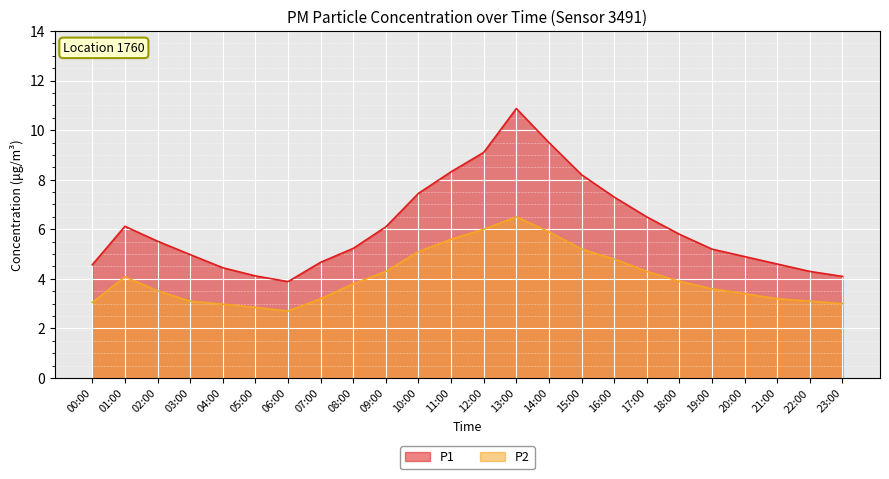

Which series has the largest total across all categories?

P1